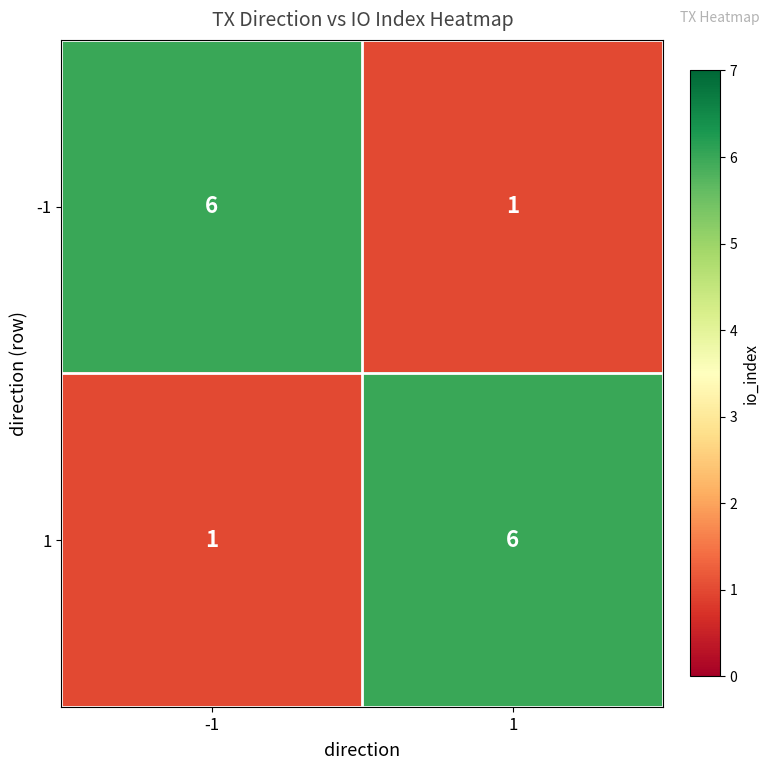

What is the sum of all -1 values?

7